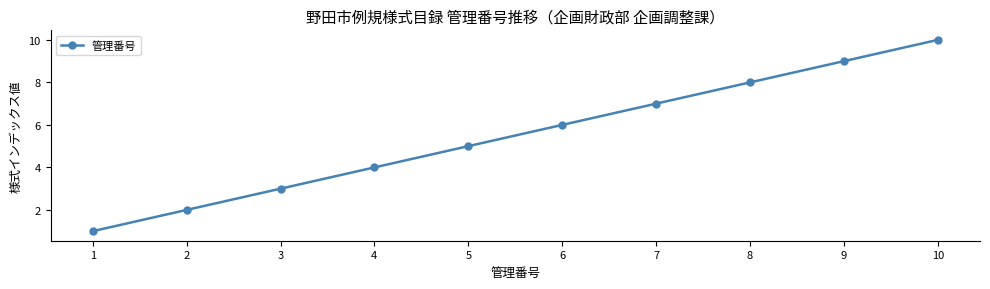

What is the maximum value shown in the chart?

10